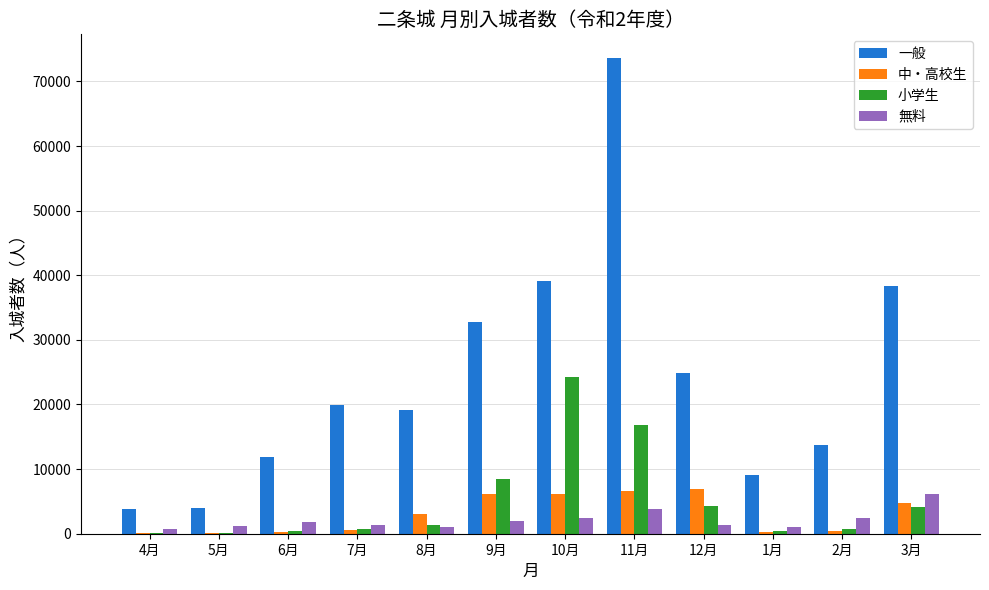

The value of 一般 at 3月 is 12719. True or false?

False